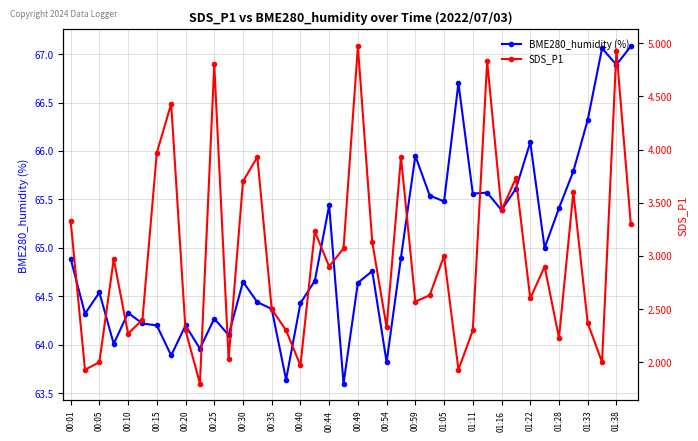

At which label does BME280_humidity (%) first exceed 64?

00:01